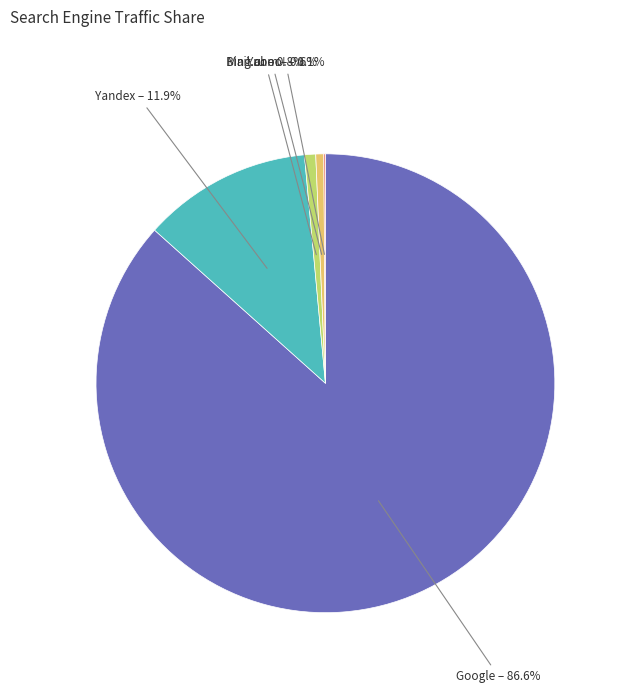

What is the largest slice in the pie chart?

Google – 86.6%